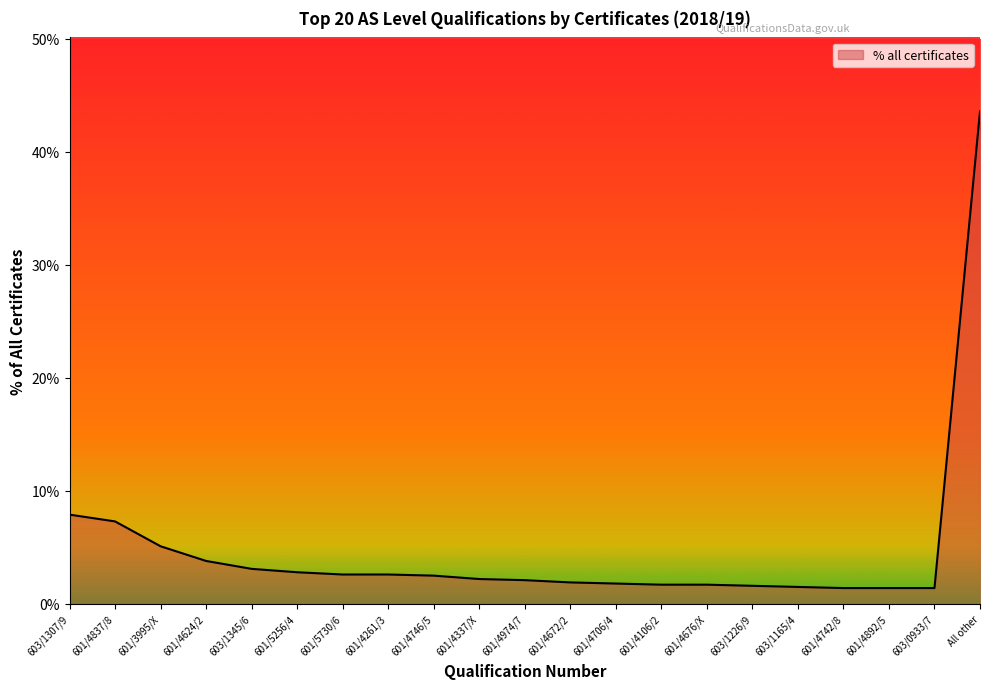

Is this an area chart (filled region under the line)?

Yes